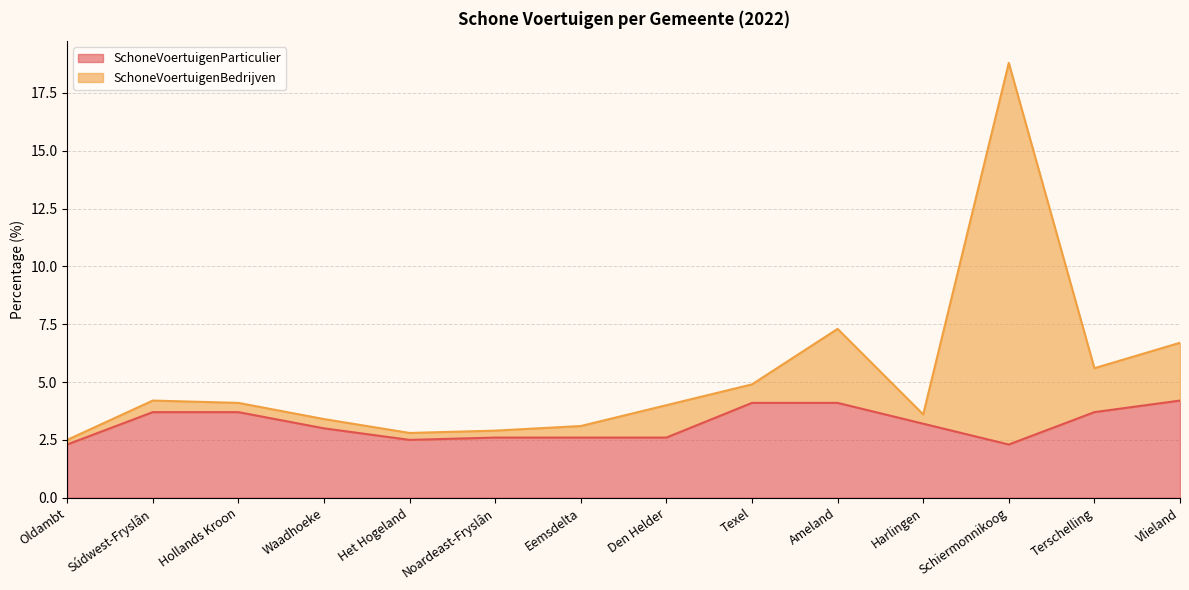

How many lines are shown in the chart?

2